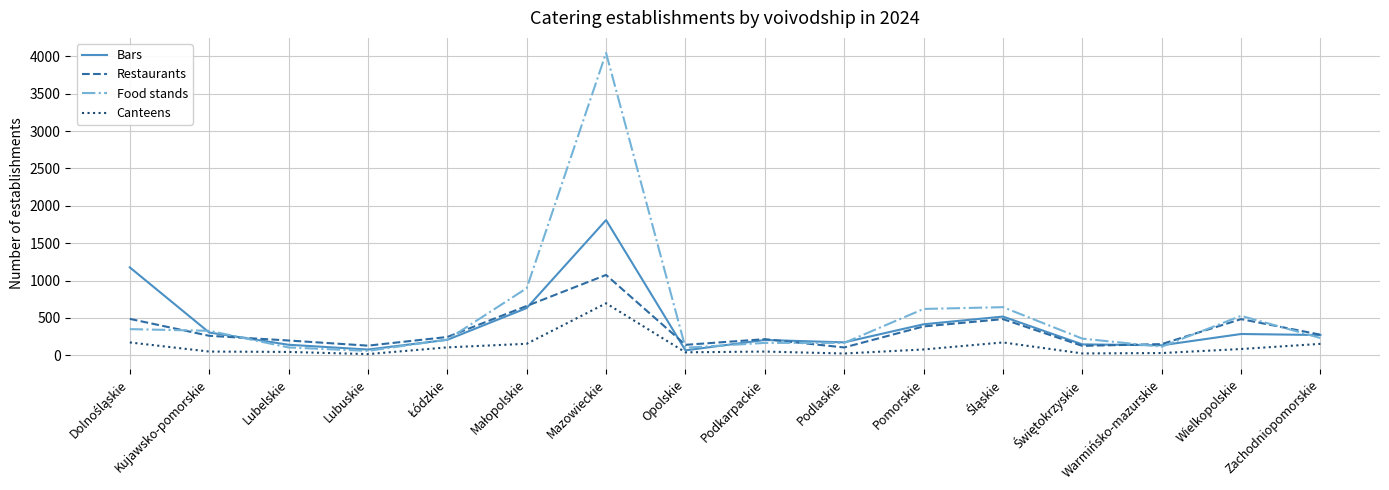

Which series has the largest range (max minus min)?

Food stands